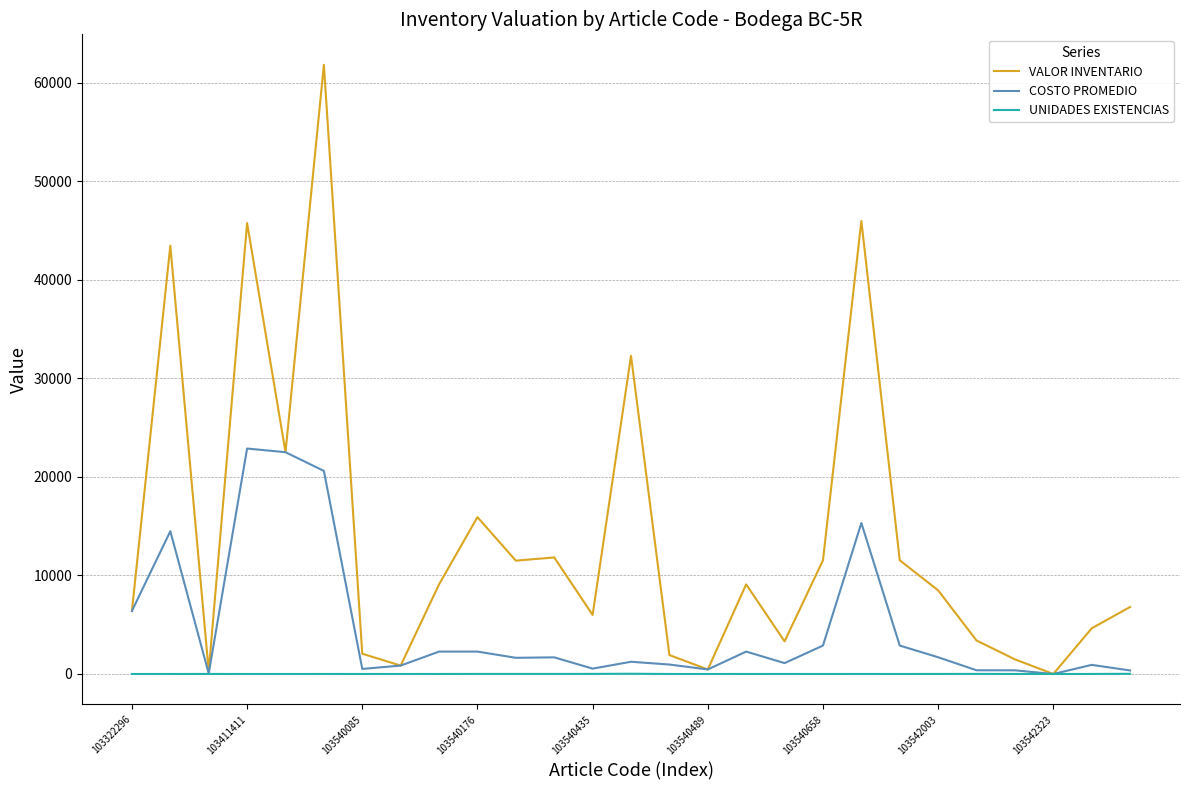

What is the maximum value shown in the chart?

61800.0